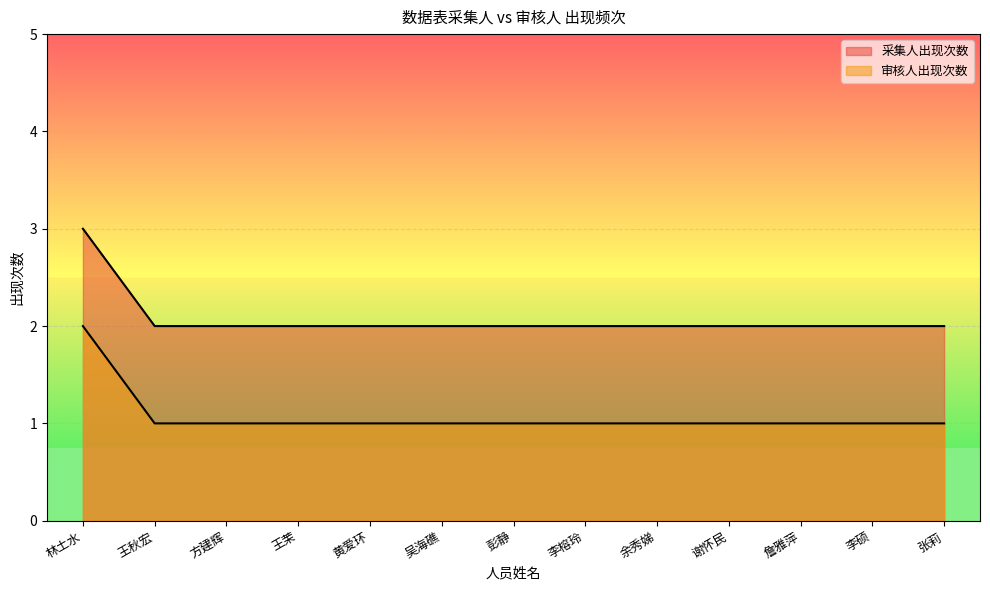

Reading left to right, transcribe all the data shown in this chart.

采集人出现次数: 3	2	2	2	2	2	2	2	2	2	2	2	2
审核人出现次数: 2	1	1	1	1	1	1	1	1	1	1	1	1